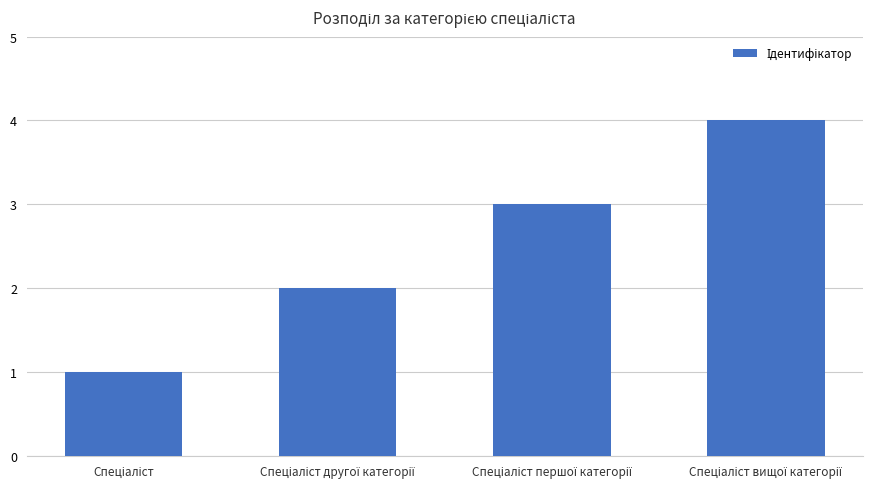

What is the value of the 2nd bar from the left?

2